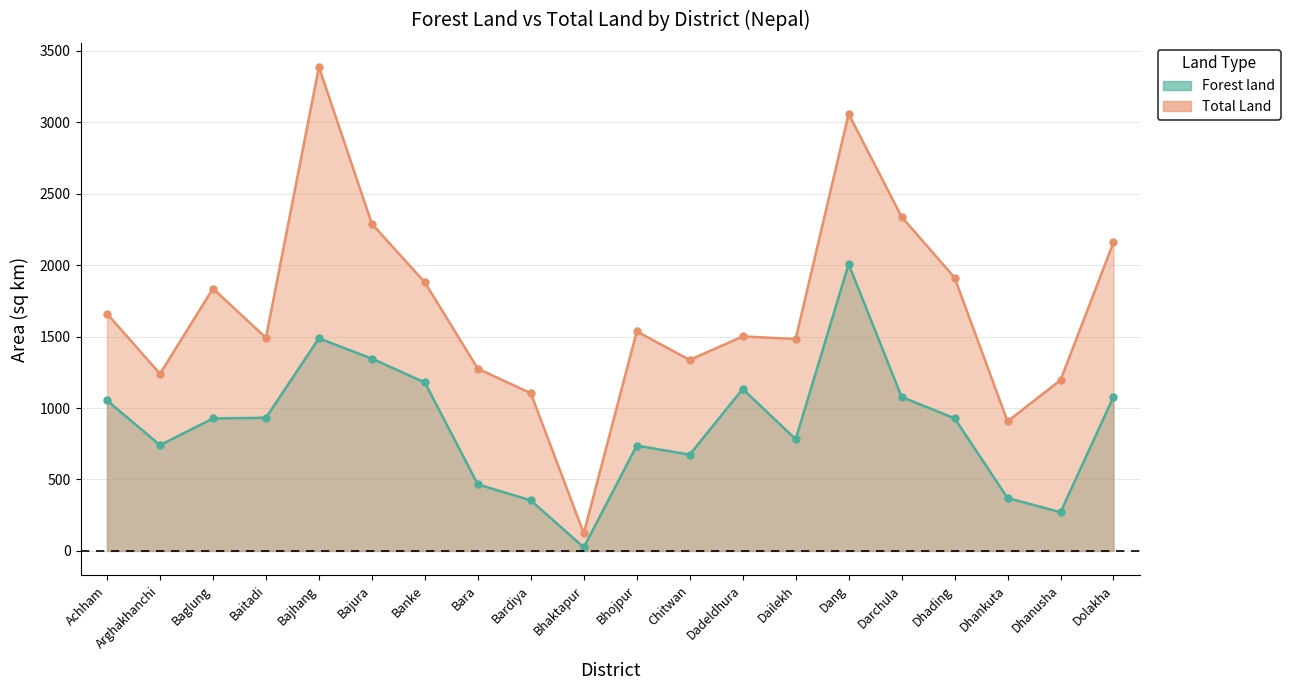

True or false: Total Land and Forest land intersect in this chart.

False